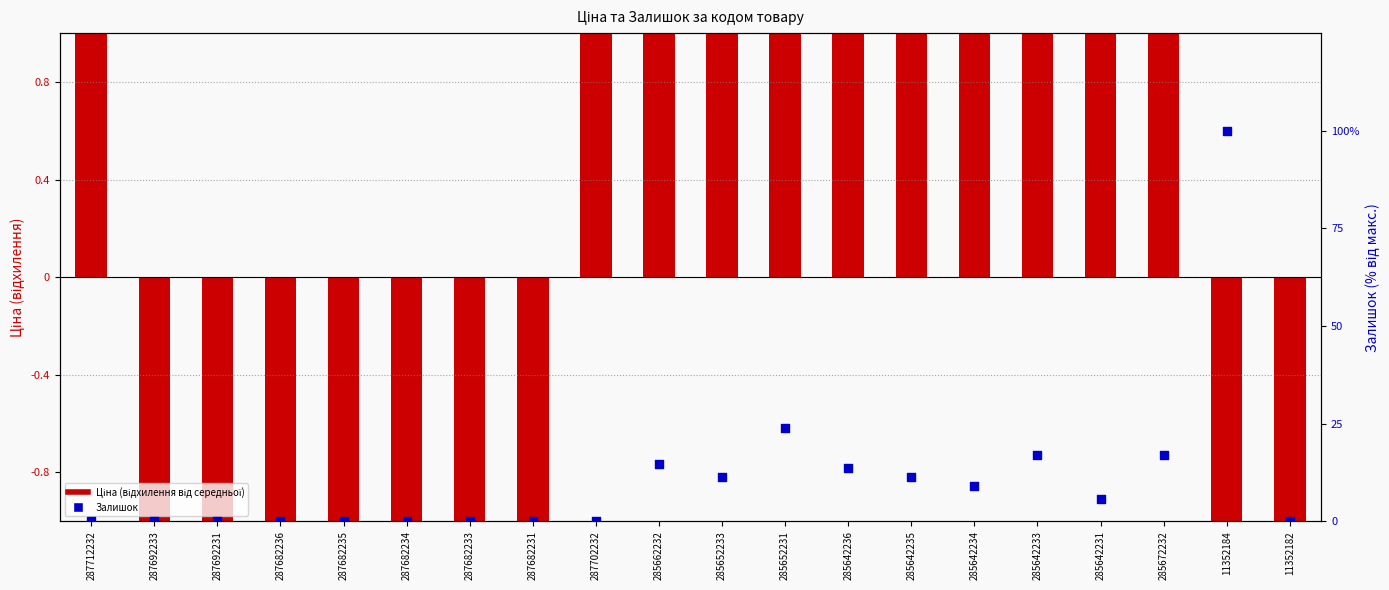

Which series contains the highest Y value?

Ціна (відхилення)